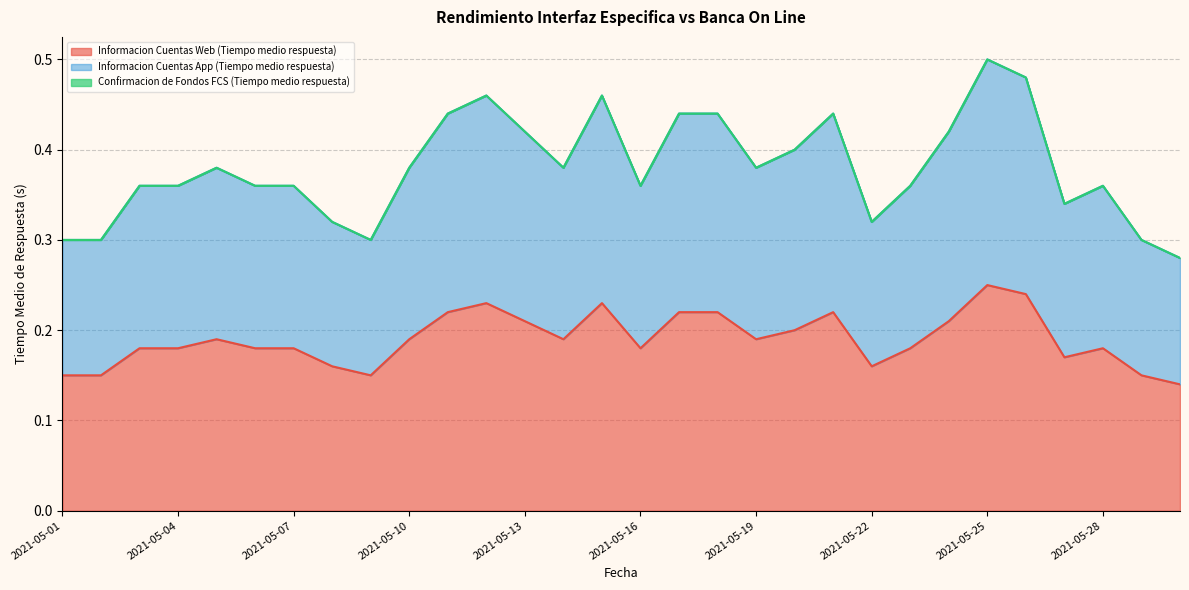

True or false: Informacion Cuentas Web (Tiempo medio respuesta) and Informacion Cuentas App (Tiempo medio respuesta) cross at least once.

False